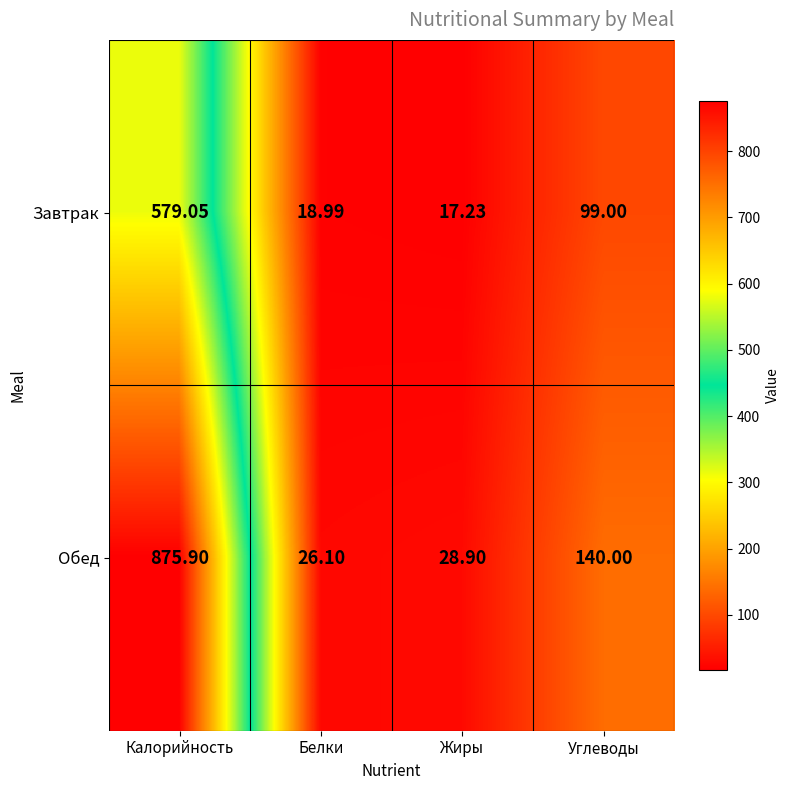

Rank the series by their maximum value, from lowest to highest.

Завтрак, Обед